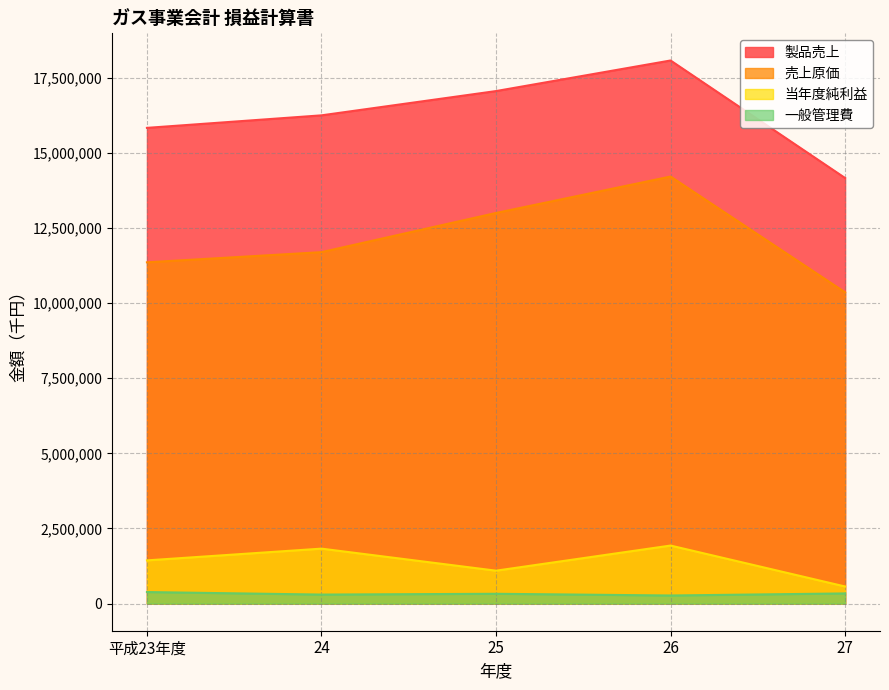

What is the difference between the 当年度純利益 values at 27 and 平成23年度?

868865